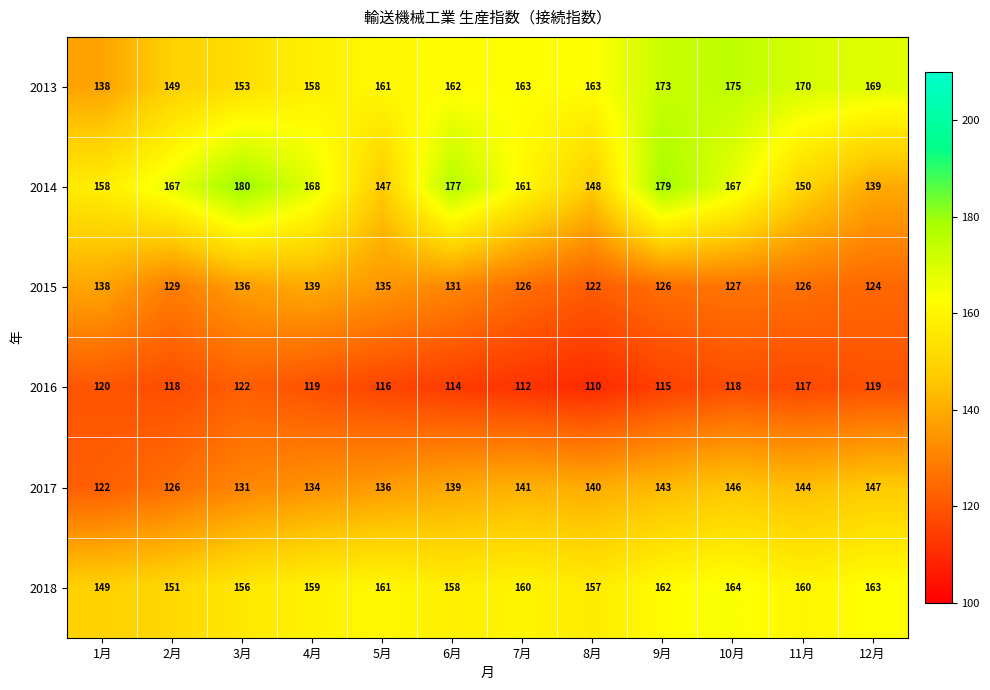

List the series in order of their peak value, lowest first.

2016, 2015, 2017, 2018, 2013, 2014